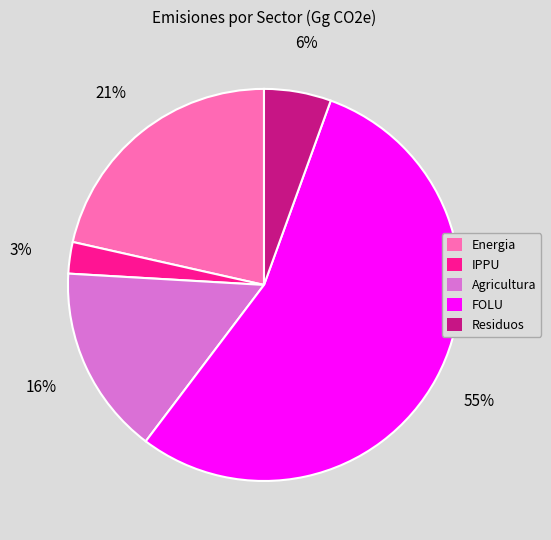

Do IPPU and FOLU together represent more than half of the pie?

Yes